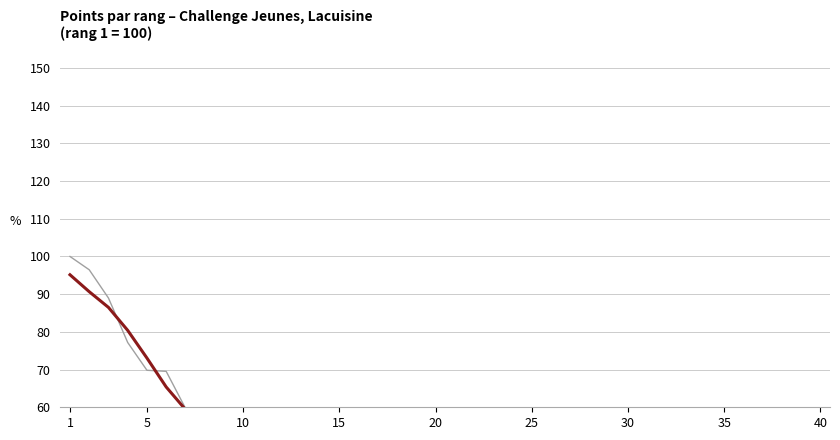

Does the chart have visible grid lines?

Yes